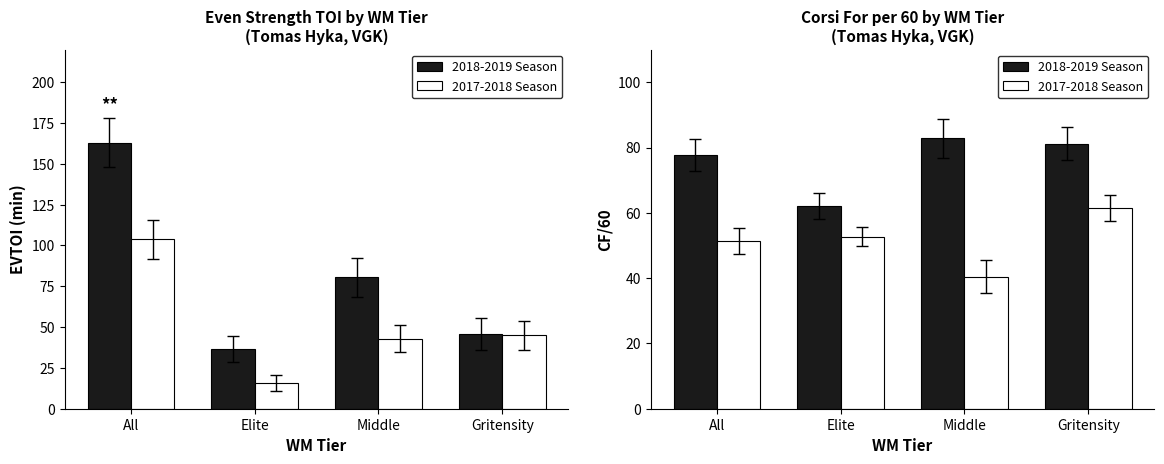

What are all the series names shown in the legend?

2018-2019 Season, 2017-2018 Season